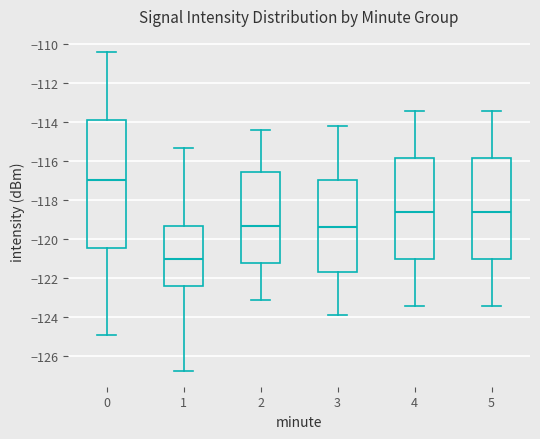

Which box's median line is the highest?

0